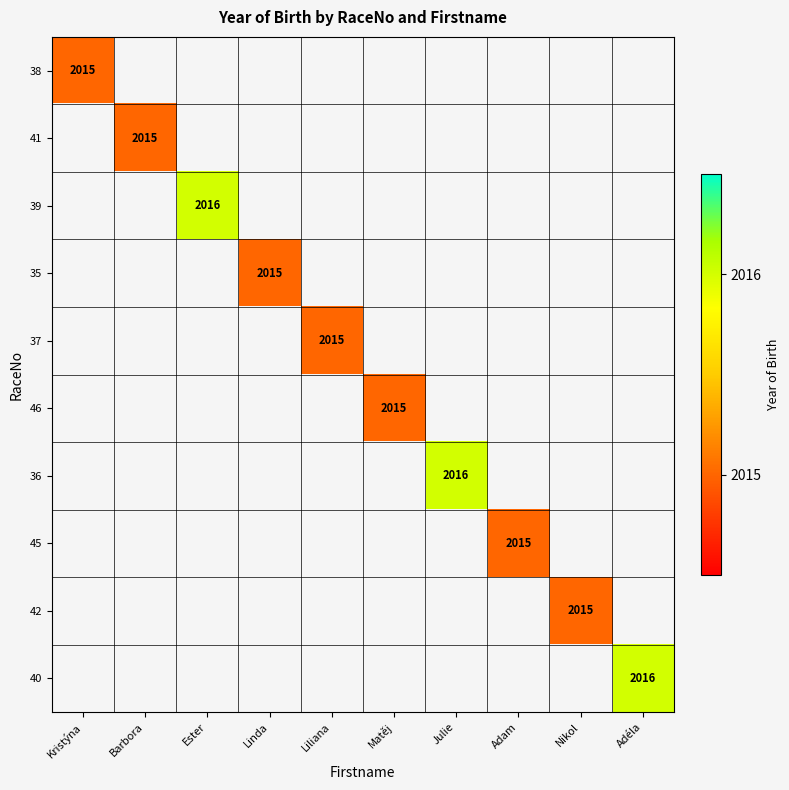

At which category does the chart reach its peak across all series?

Ester